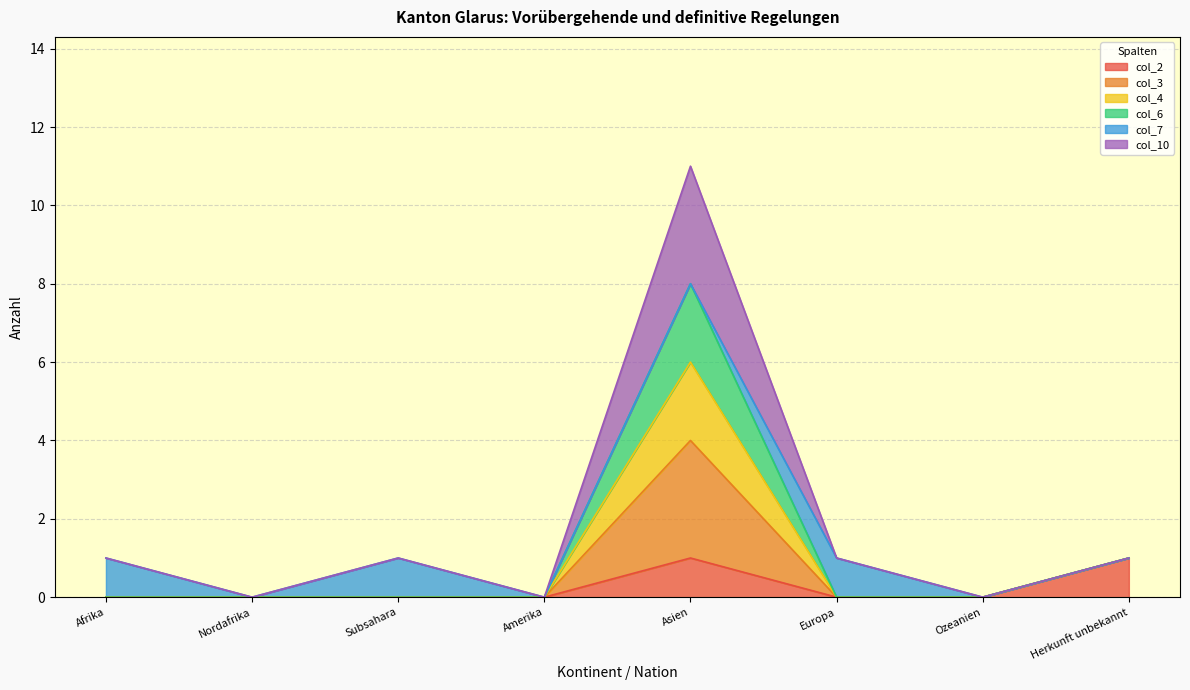

What is the value of the col_10 point at the 3rd from the left?

1